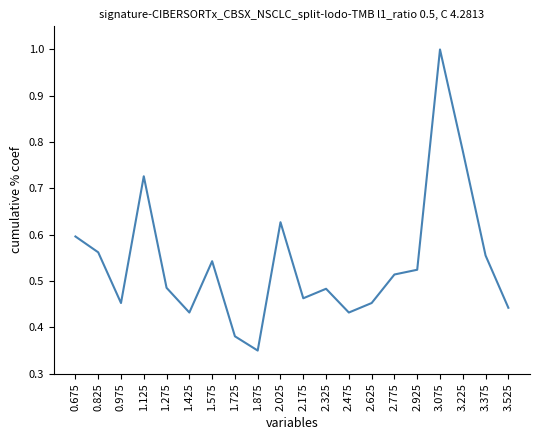

Which has a higher value, 1.875 or 1.125?

1.125